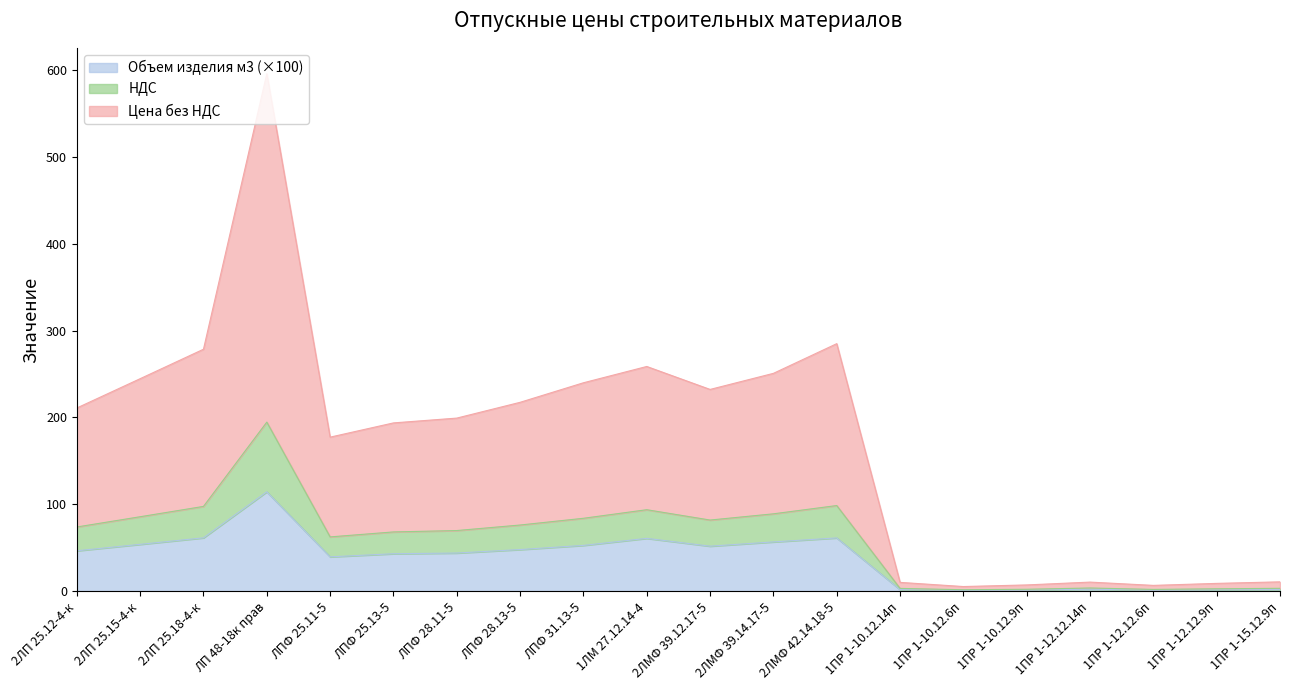

What is the maximum value for Цена без НДС?

595.6